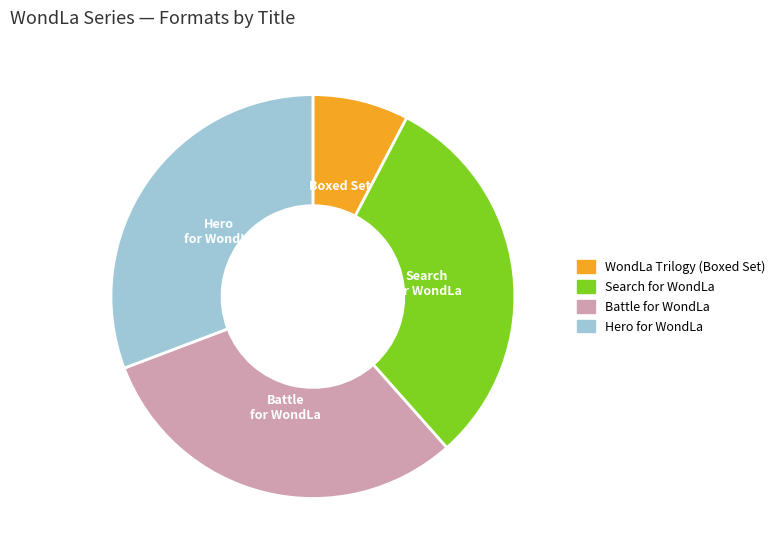

Is Battle for WondLa the majority of the pie?

No